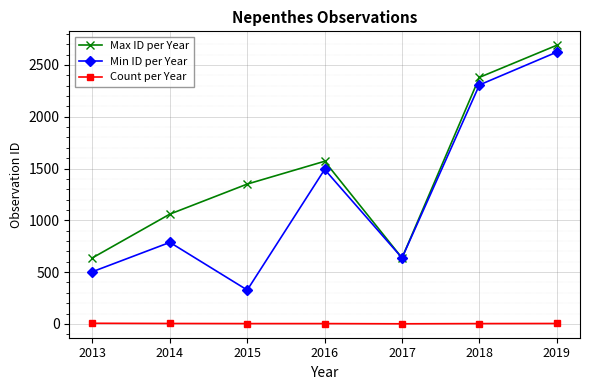

List the series in order of their peak value, highest first.

Max ID per Year, Min ID per Year, Count per Year